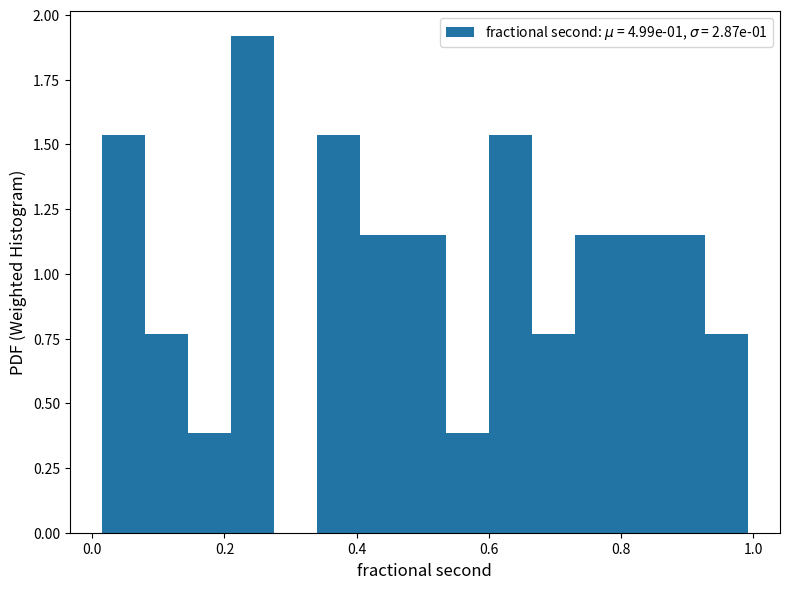

Read against the x-axis, roughly where is the centre of the tallest bar?

0.24